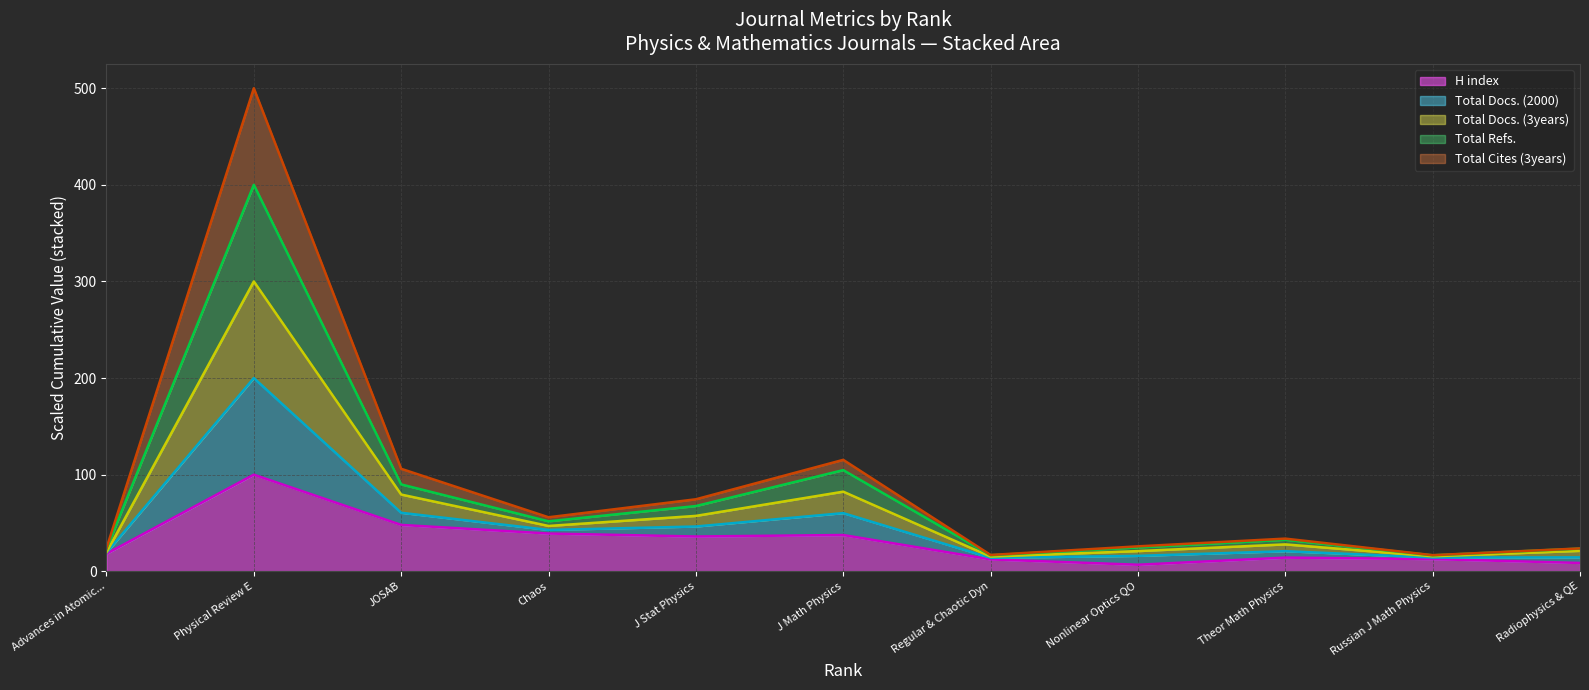

What is the highest value of the H index series?

100.0